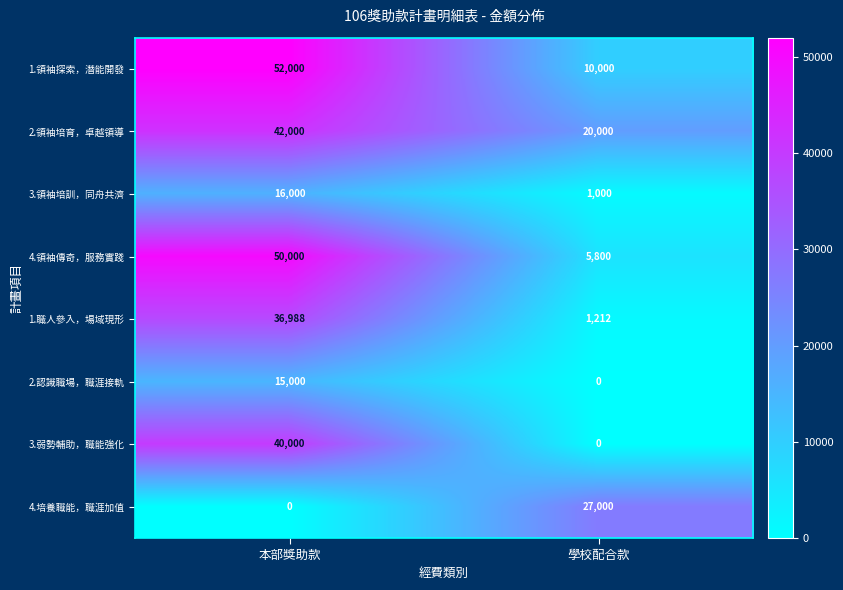

Rank the series by their maximum value, from lowest to highest.

2.認識職場，職涯接軌, 3.領袖培訓，同舟共濟, 4.培養職能，職涯加值, 1.職人參入，場域現形, 3.弱勢輔助，職能強化, 2.領袖培育，卓越領導, 4.領袖傳奇，服務實踐, 1.領袖探索，潛能開發